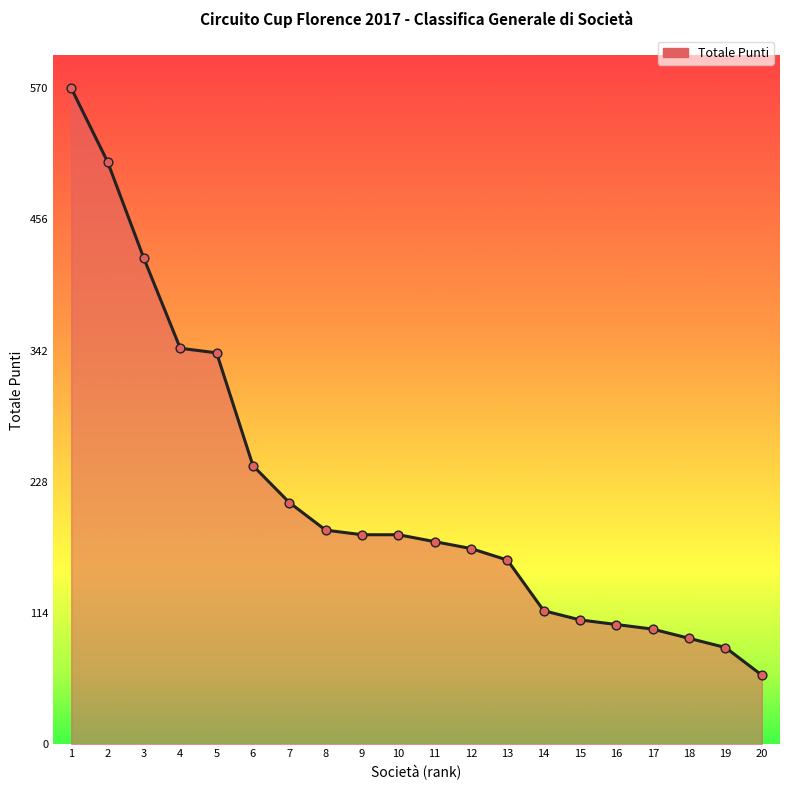

What is the change in value from 17 to 19?

-16